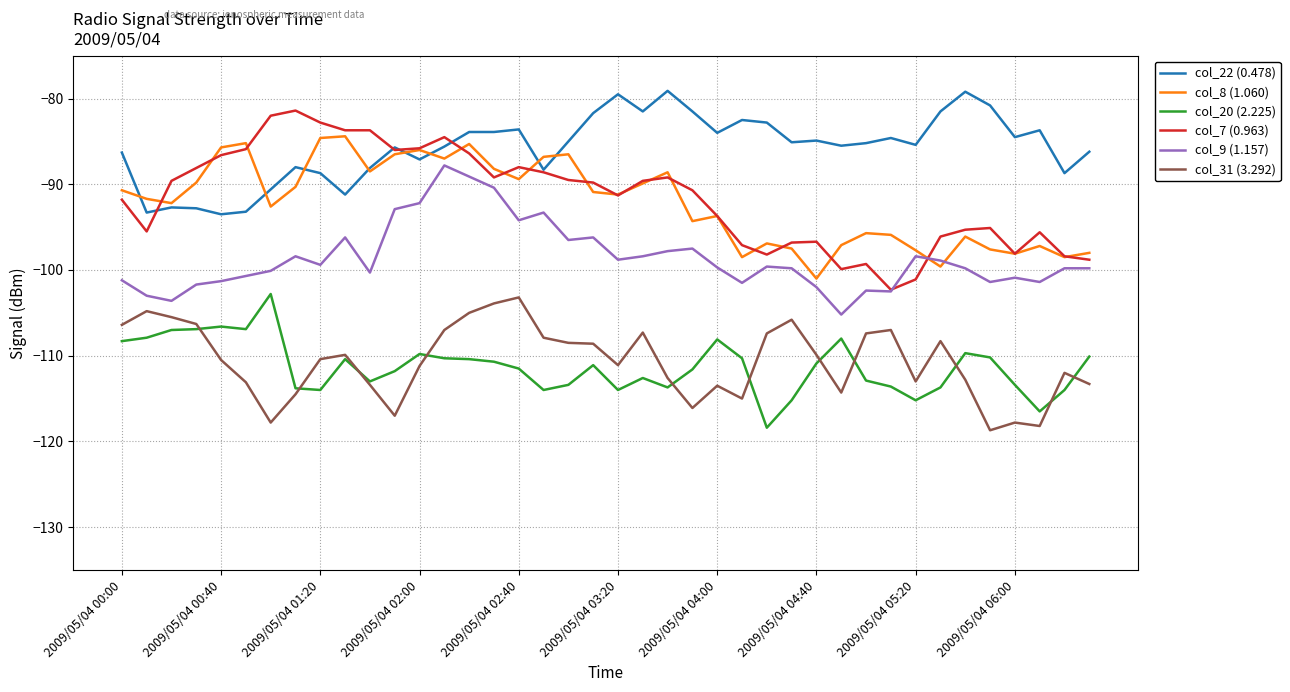

What is the smallest value displayed?

-118.7